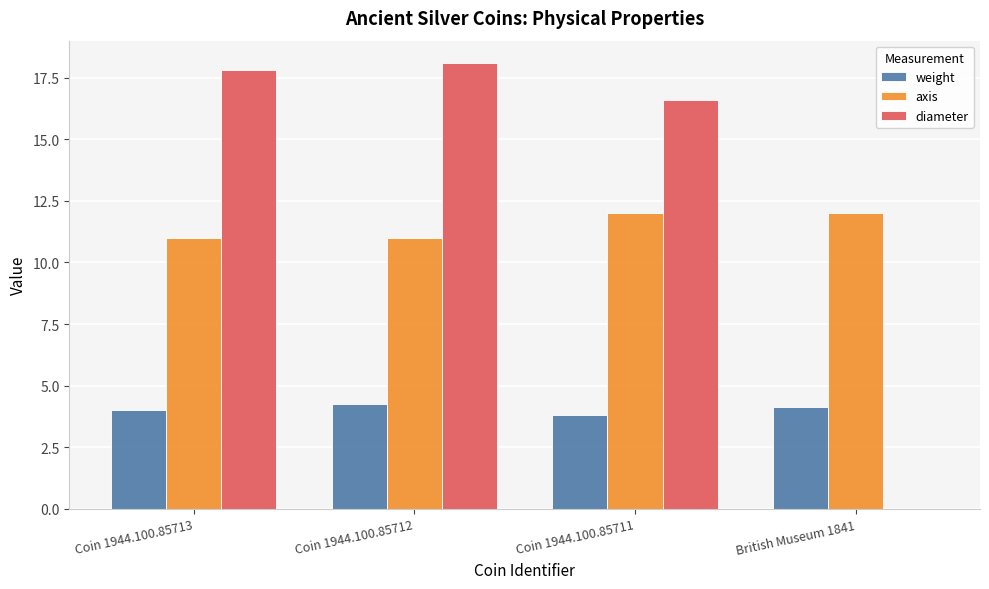

What is the sum of all diameter values?

52.5